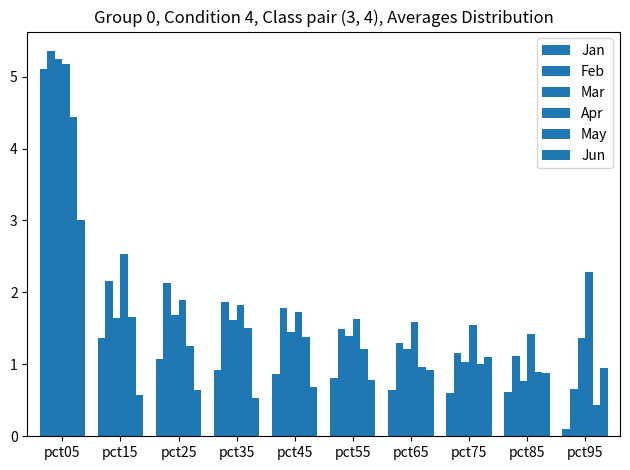

At which category is the sum across all series the highest?

pct05